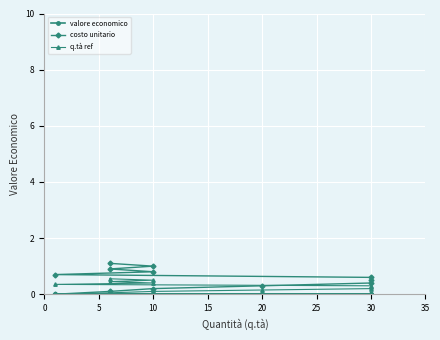

True or false: costo unitario and q.tà ref cross at least once.

False